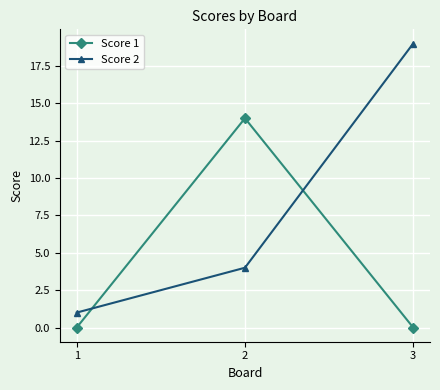

What is the spread (max minus min) of values at 2?

10